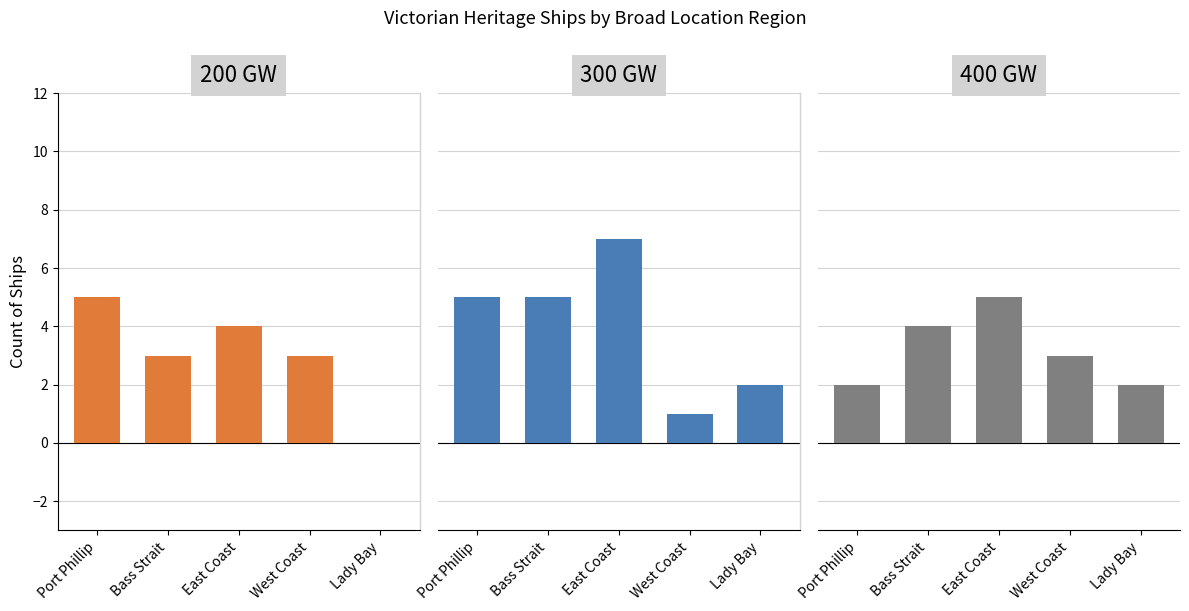

Reading left to right, what are all the values shown in this chart?

200 GW: Port Phillip=5	Bass Strait=3	East Coast=4	West Coast=3	Lady Bay=0
300 GW: Port Phillip=5	Bass Strait=5	East Coast=7	West Coast=1	Lady Bay=2
400 GW: Port Phillip=2	Bass Strait=4	East Coast=5	West Coast=3	Lady Bay=2